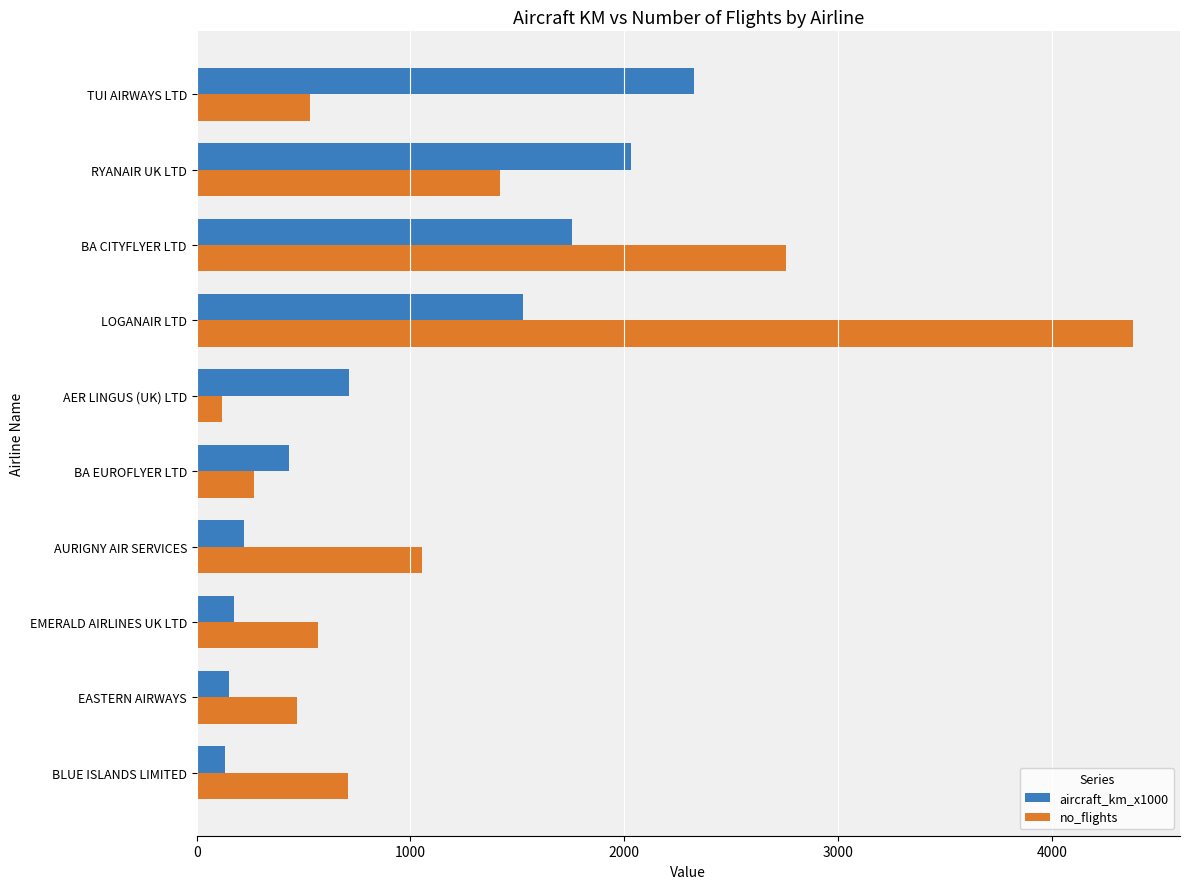

What is the sum of all no_flights values?

12272